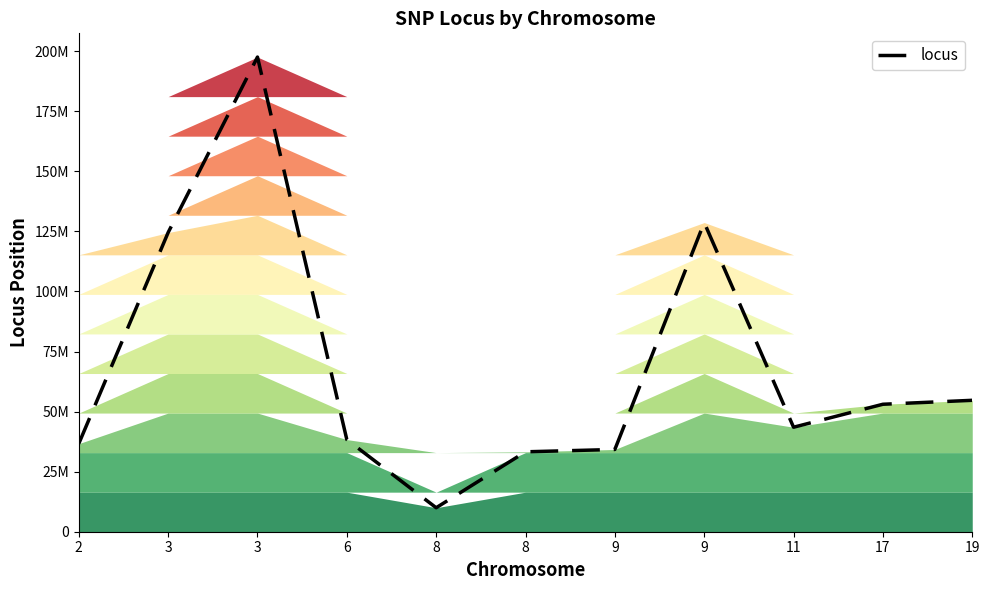

What is the minimum value shown in the chart?

9981854